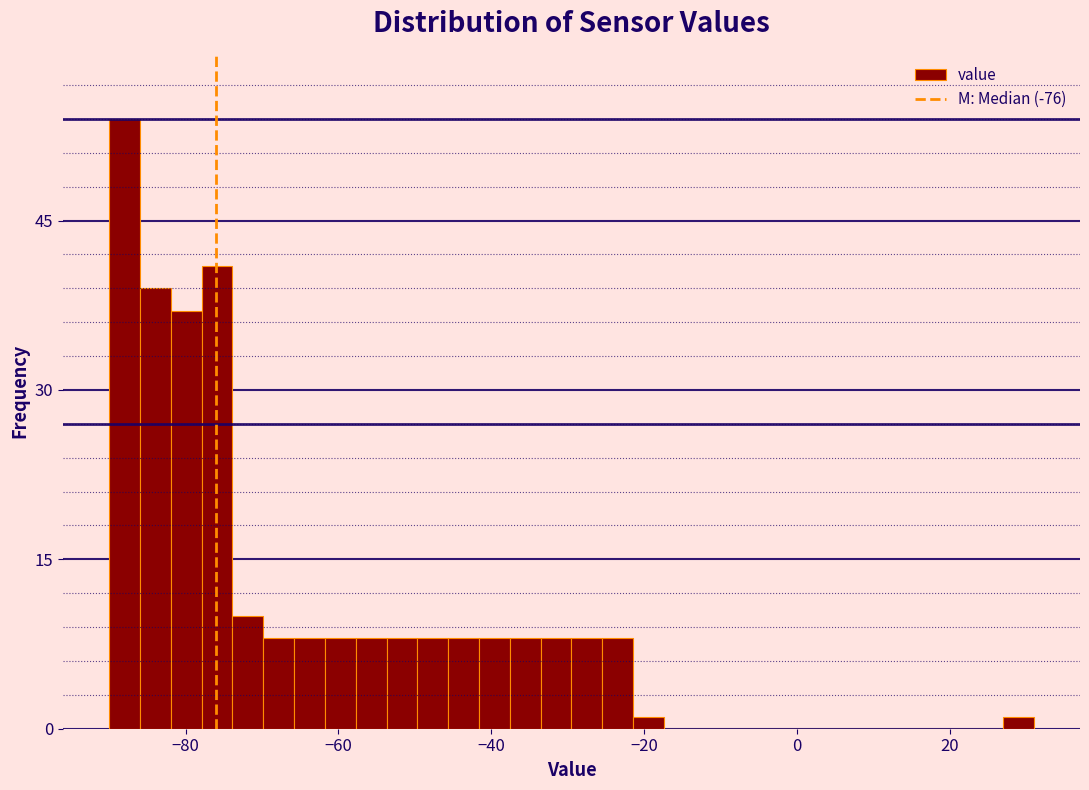

Around what value on the x-axis is the tallest bar? Give the approximate position of its centre, as read against the axis.

-88